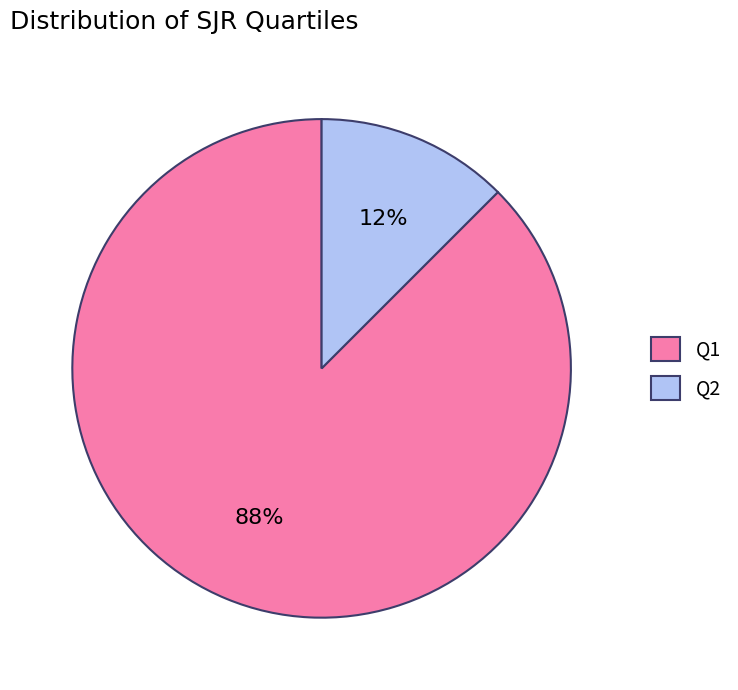

To the nearest percent, what is the average slice percentage?

50%